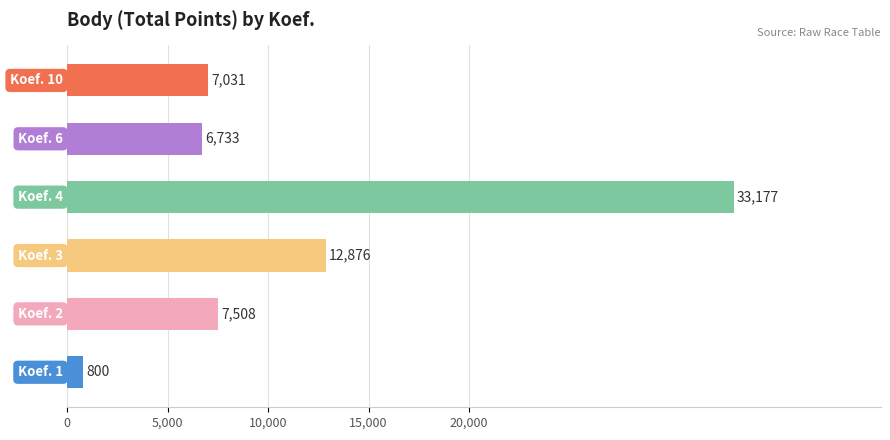

What is the greatest value displayed?

33177